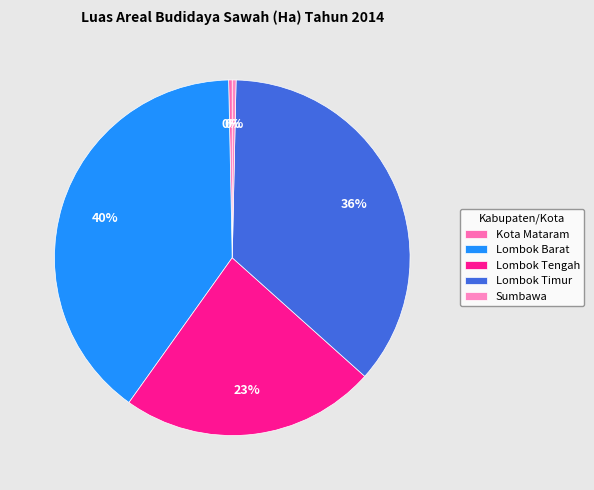

How many segments does this pie chart have?

5